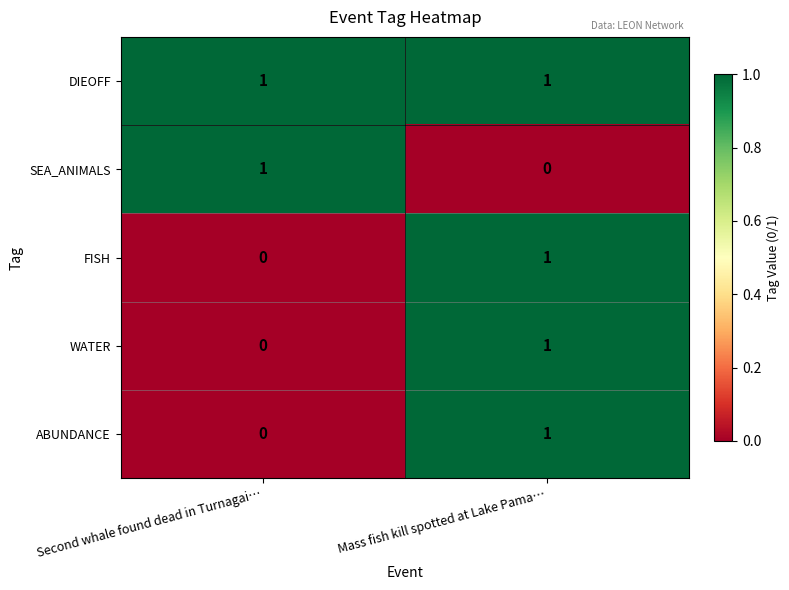

Reading right to left, transcribe all the data shown in this chart.

DIEOFF: Mass fish kill spotted at Lake Pama…=1	Second whale found dead in Turnagai…=1
SEA_ANIMALS: Mass fish kill spotted at Lake Pama…=0	Second whale found dead in Turnagai…=1
FISH: Mass fish kill spotted at Lake Pama…=1	Second whale found dead in Turnagai…=0
WATER: Mass fish kill spotted at Lake Pama…=1	Second whale found dead in Turnagai…=0
ABUNDANCE: Mass fish kill spotted at Lake Pama…=1	Second whale found dead in Turnagai…=0